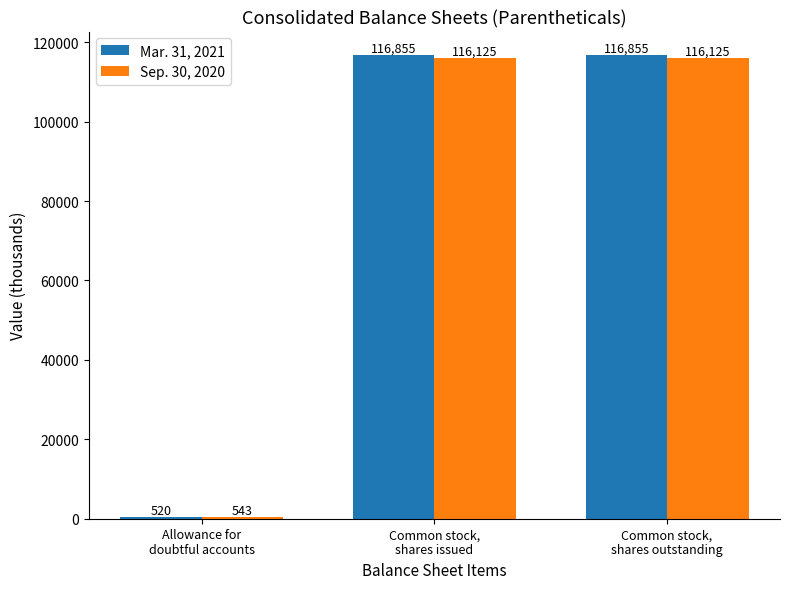

What is the average value of the Sep. 30, 2020 series?

77598